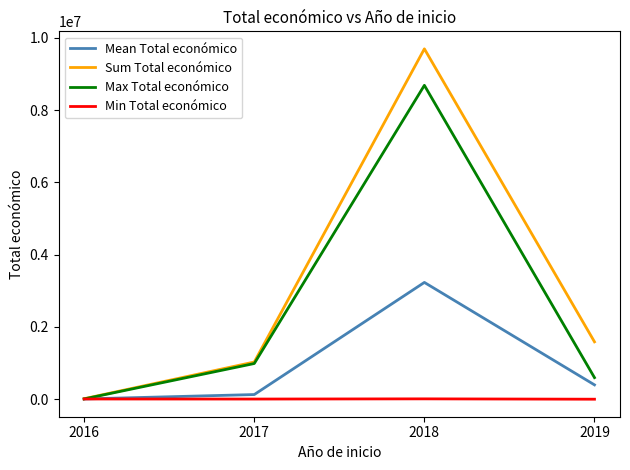

What is the highest value of the Sum Total económico series?

9695890.0